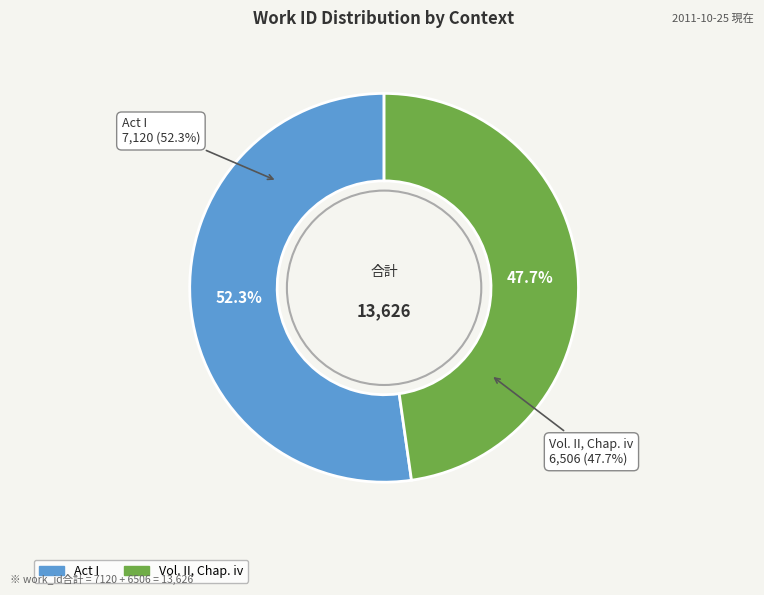

Does Act I represent more than half of the total?

Yes